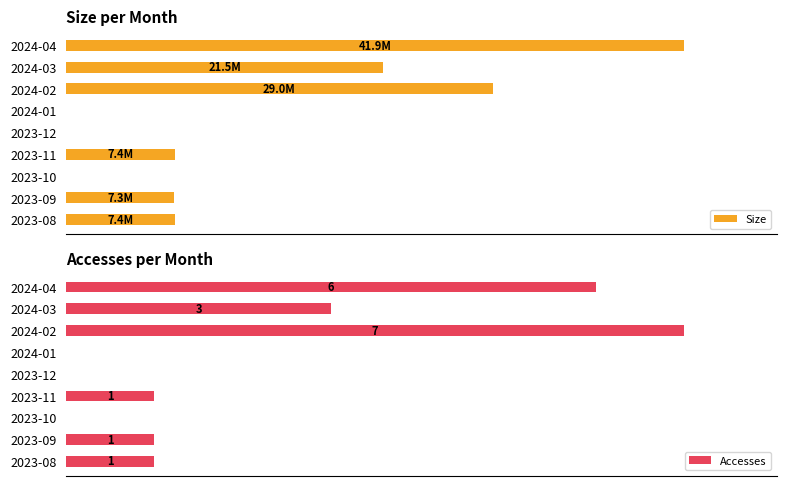

Rank the categories by Accesses value from lowest to highest.

2, 4, 5, 0, 1, 3, 7, 8, 6